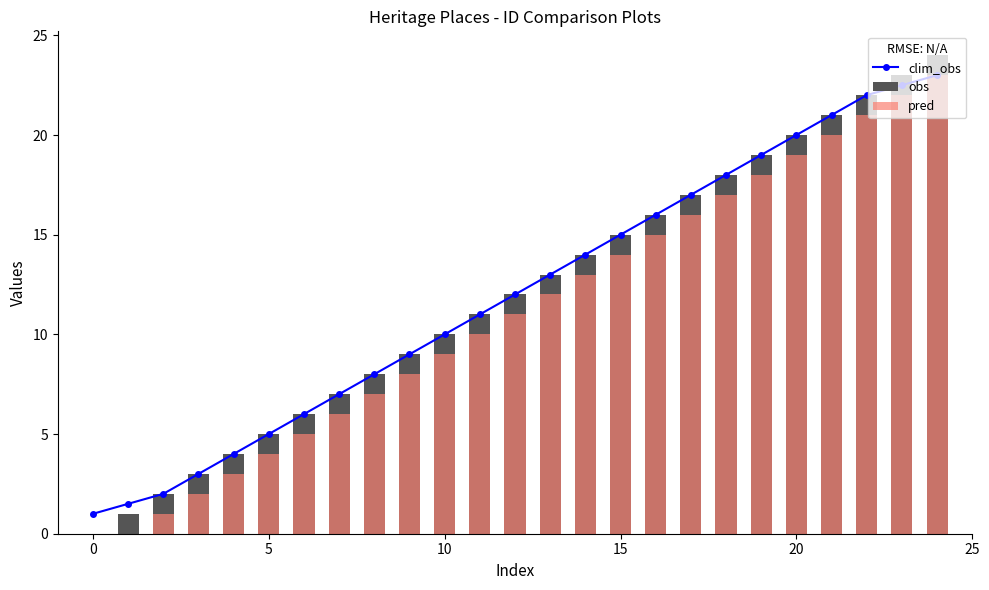

What are all the series names shown in the legend?

clim_obs, obs, pred